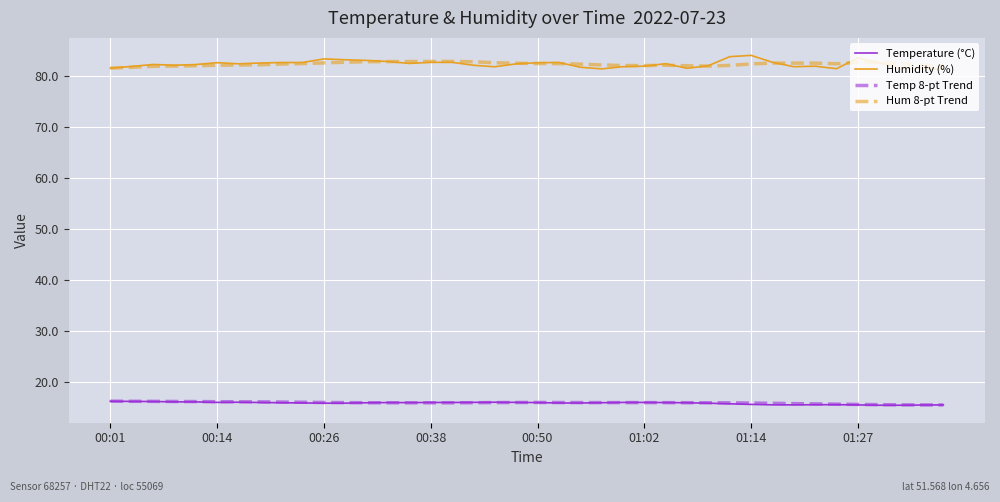

What is the average value of the Humidity (%) series?

82.4